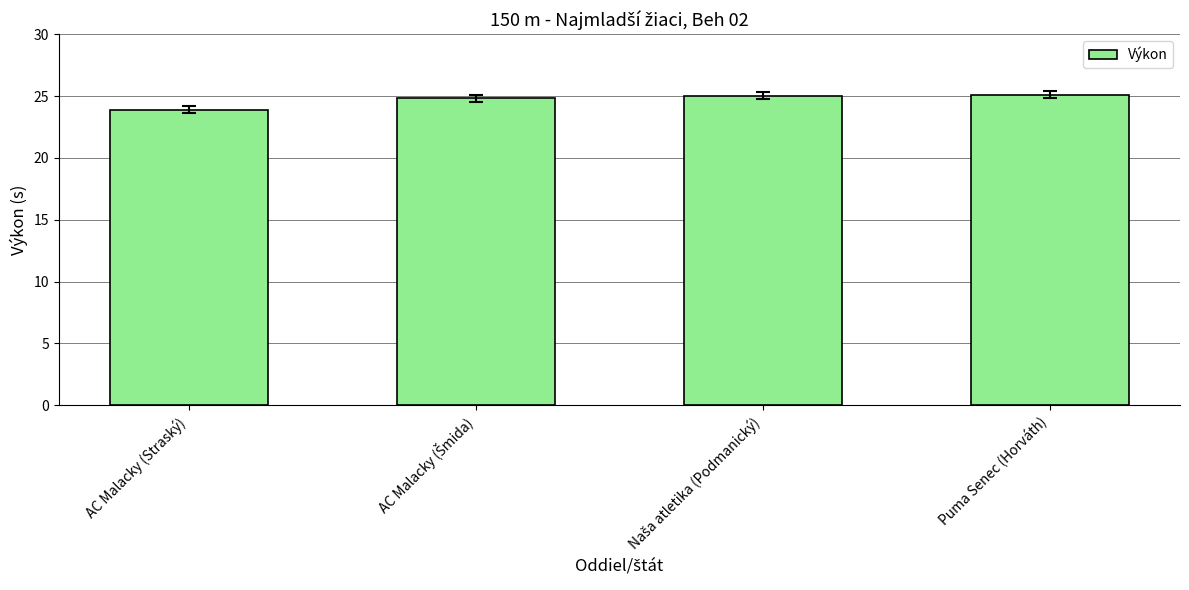

The value at Puma Senec (Horváth) is 41.4. True or false?

False